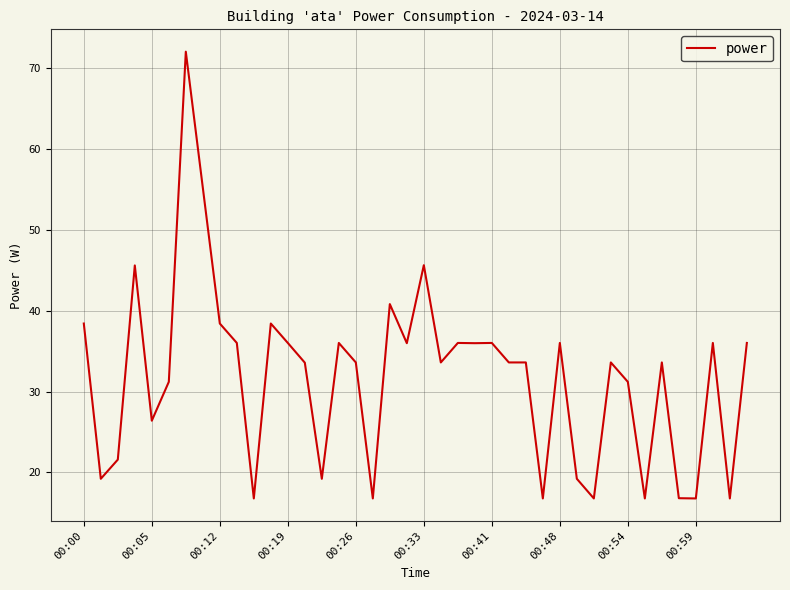

What is the smallest value displayed?

16.8